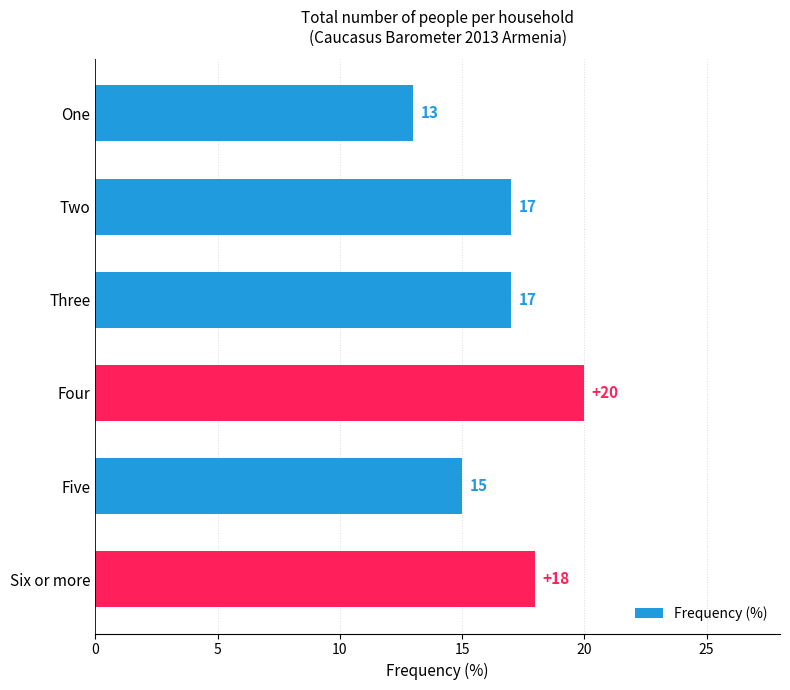

Does the chart contain any negative values?

No